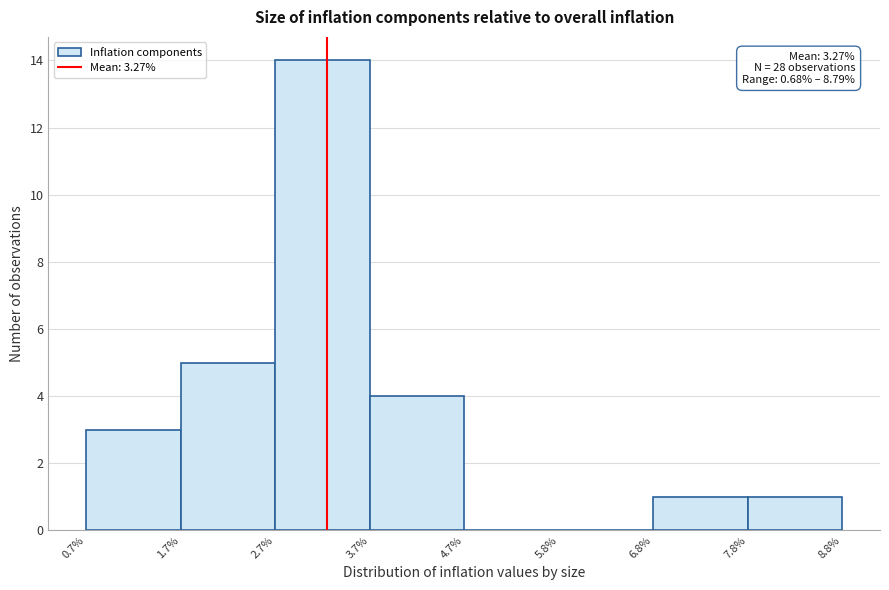

Over which range of the x-axis is the bar tallest?

2.7% to 3.7%